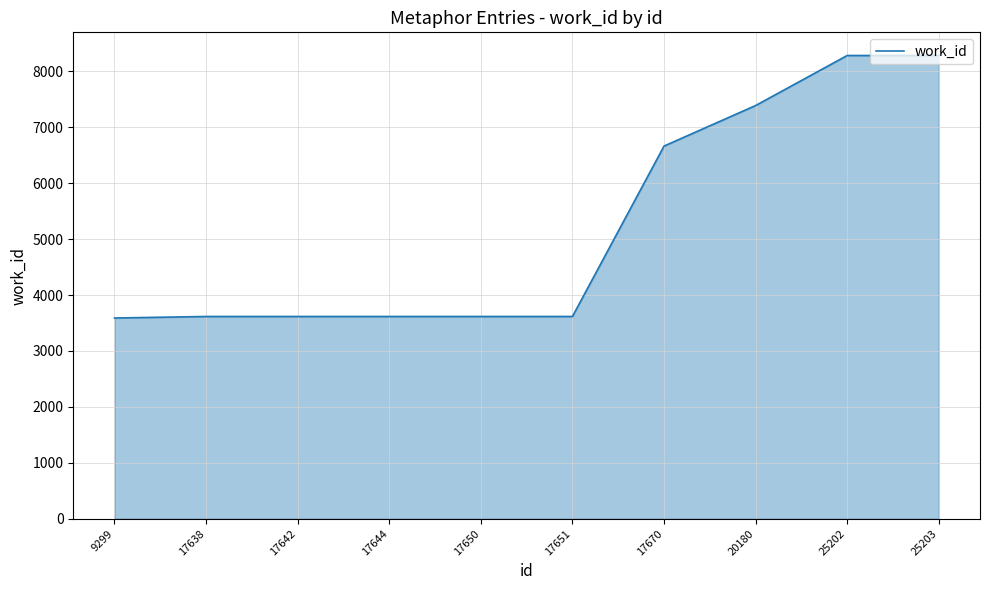

What is the average value?

5230